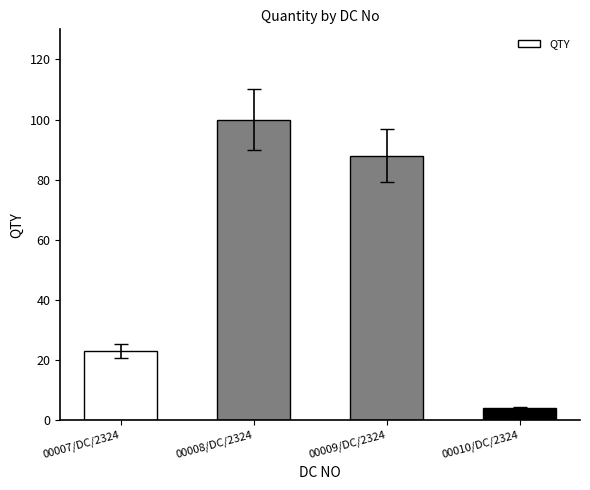

Approximately how many times larger is the value at 00007/DC/2324 compared to 00009/DC/2324?

0.3